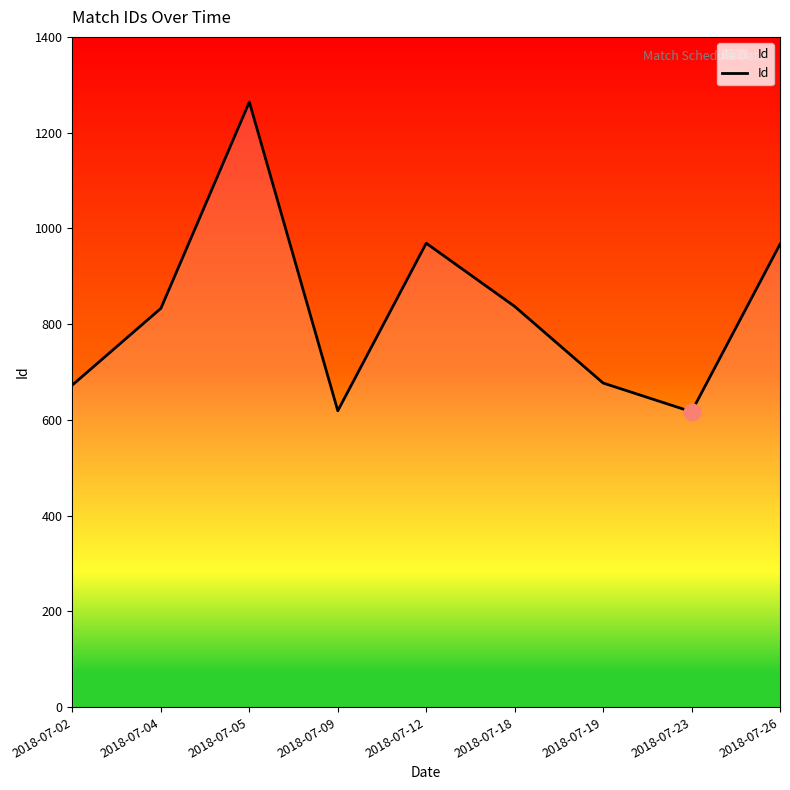

What is the difference between the maximum and minimum values?

647